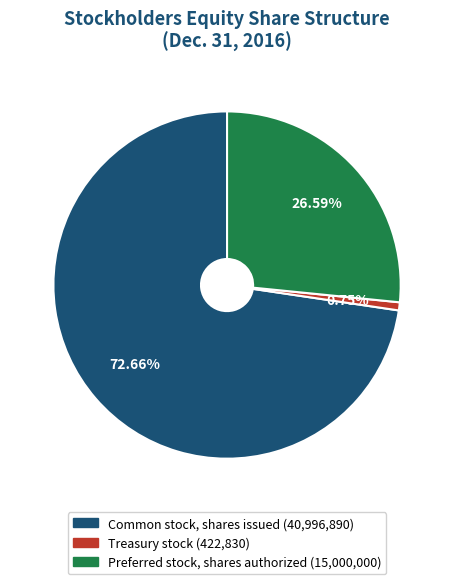

What is the total percentage of Common stock, shares issued and Treasury stock?

73.4%